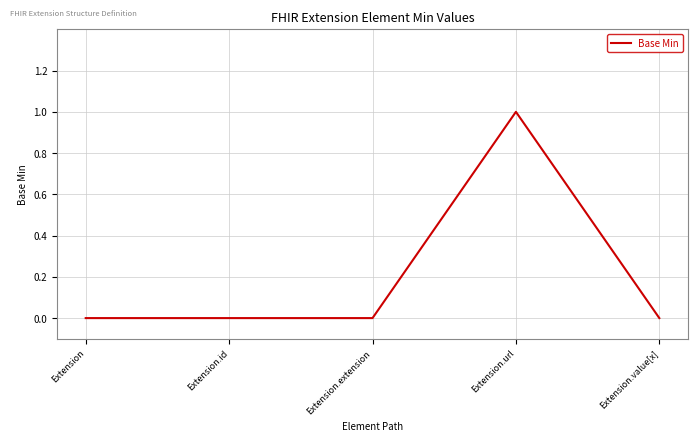

The value at Extension.extension is 0. True or false?

True